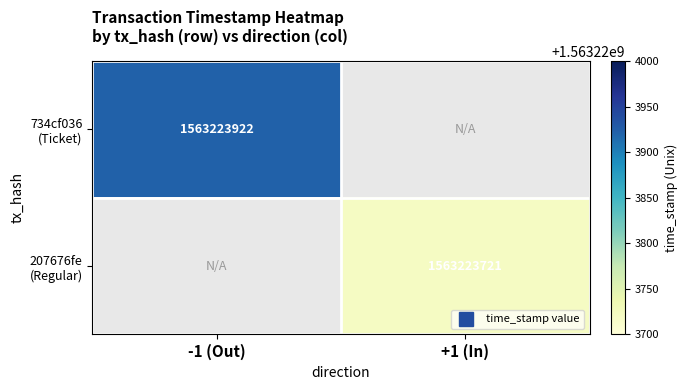

Reading left to right, what are all the values shown in this chart?

734cf036879e977dc49987f4ea8a3fe6a7ad607: direction=-1	time_stamp=1563223922
207676fe02b8af5bf3c0a57b6f7e01cc41ccc31: direction=1	time_stamp=1563223721